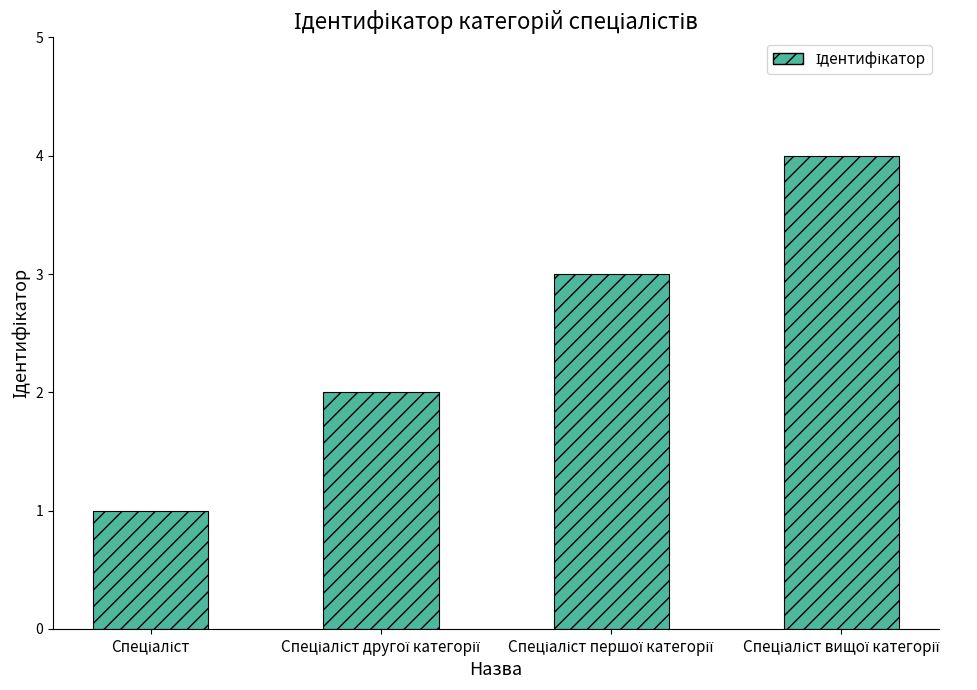

What is the greatest value displayed?

4